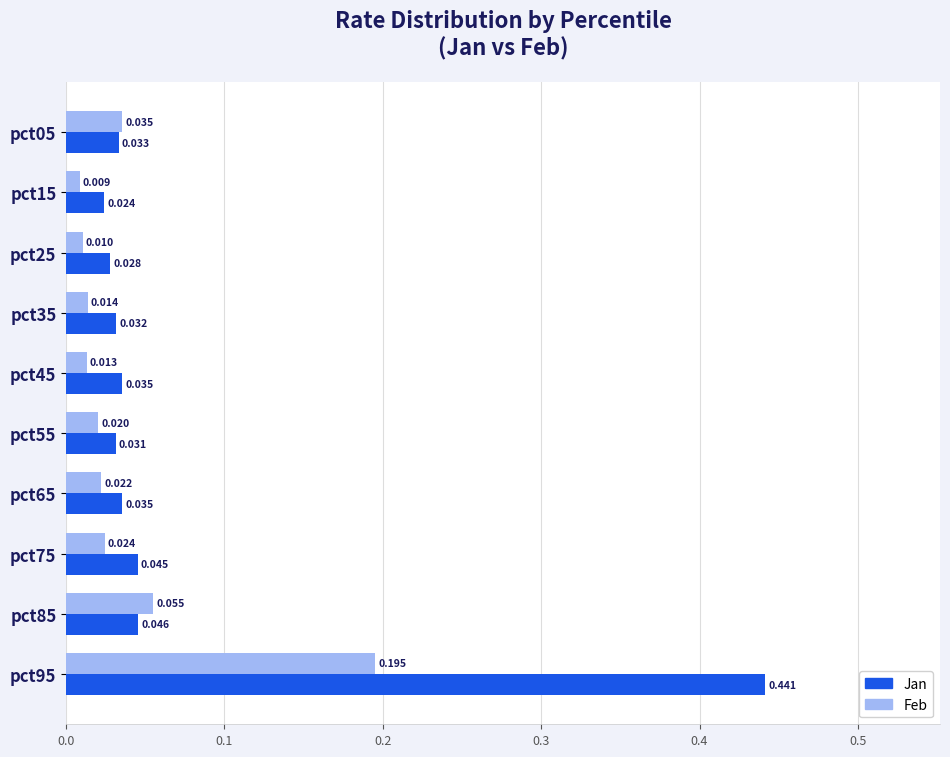

Count the number of categories in the chart.

10